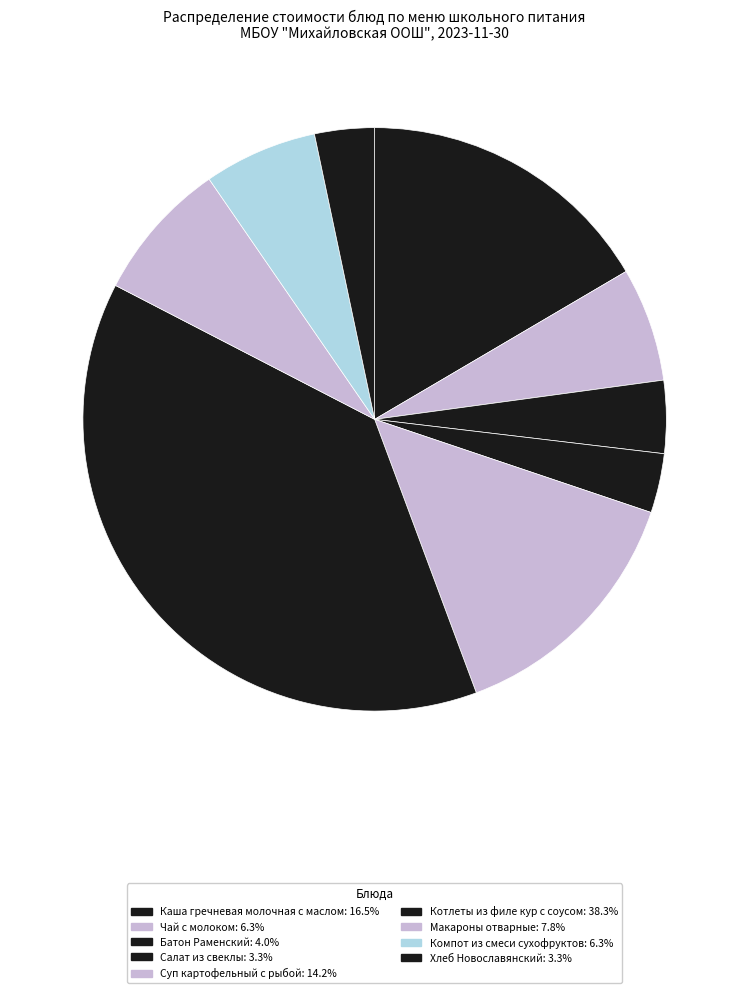

To the nearest percent, what portion does Чай с молоком represent?

6%